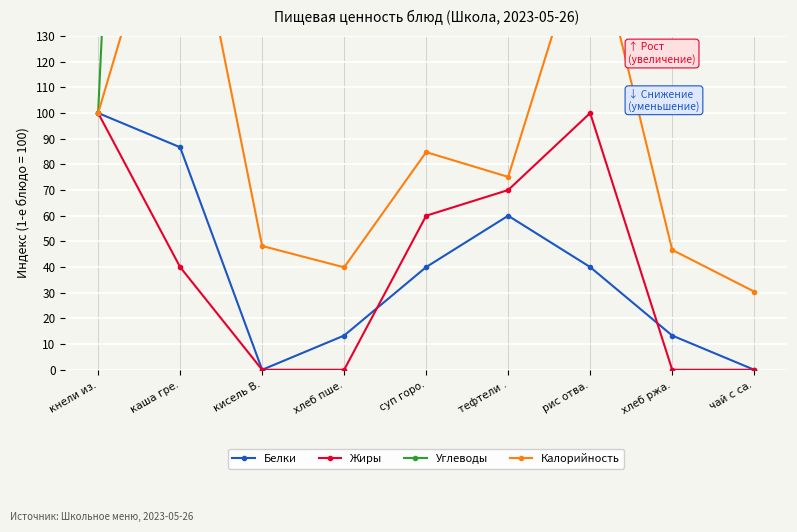

What is the label of the 1st point from the right?

чай с са.